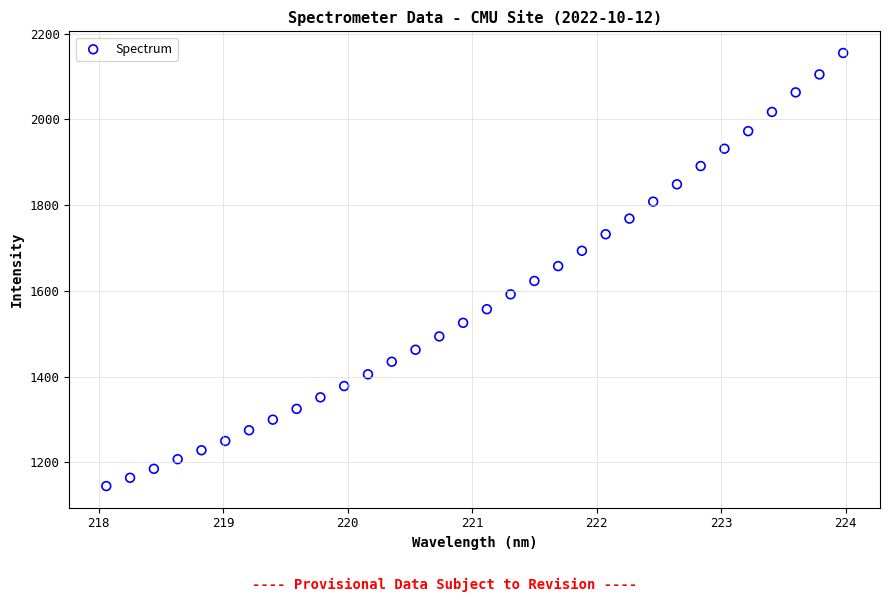

What is the range of X values (max minus min)?

5.9